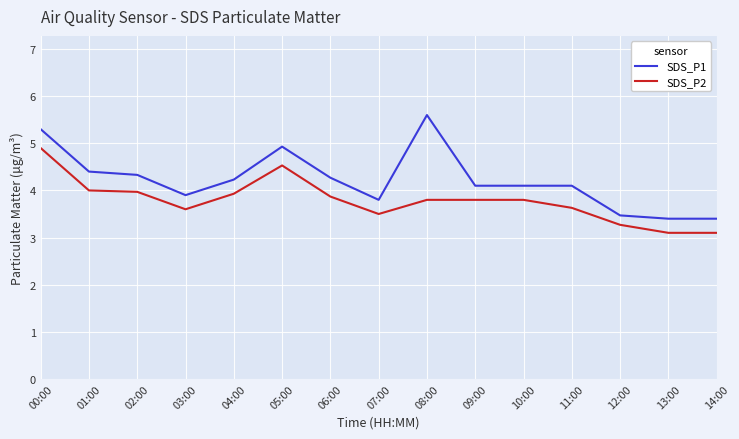

True or false: SDS_P2 has a value of 3.9 at 04:00.

True